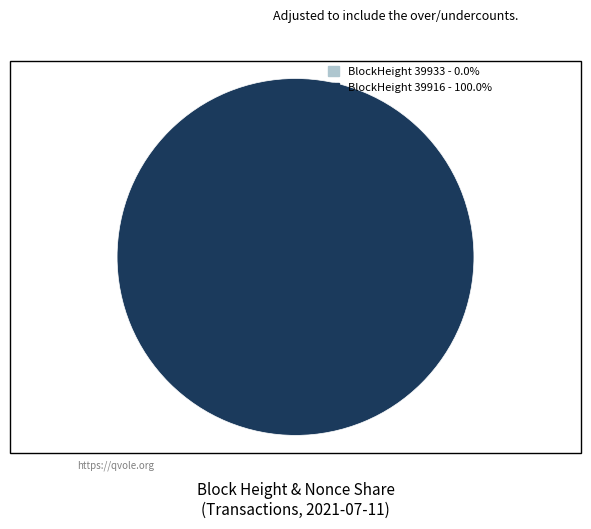

To the nearest percent, what portion does 39916 represent?

100%